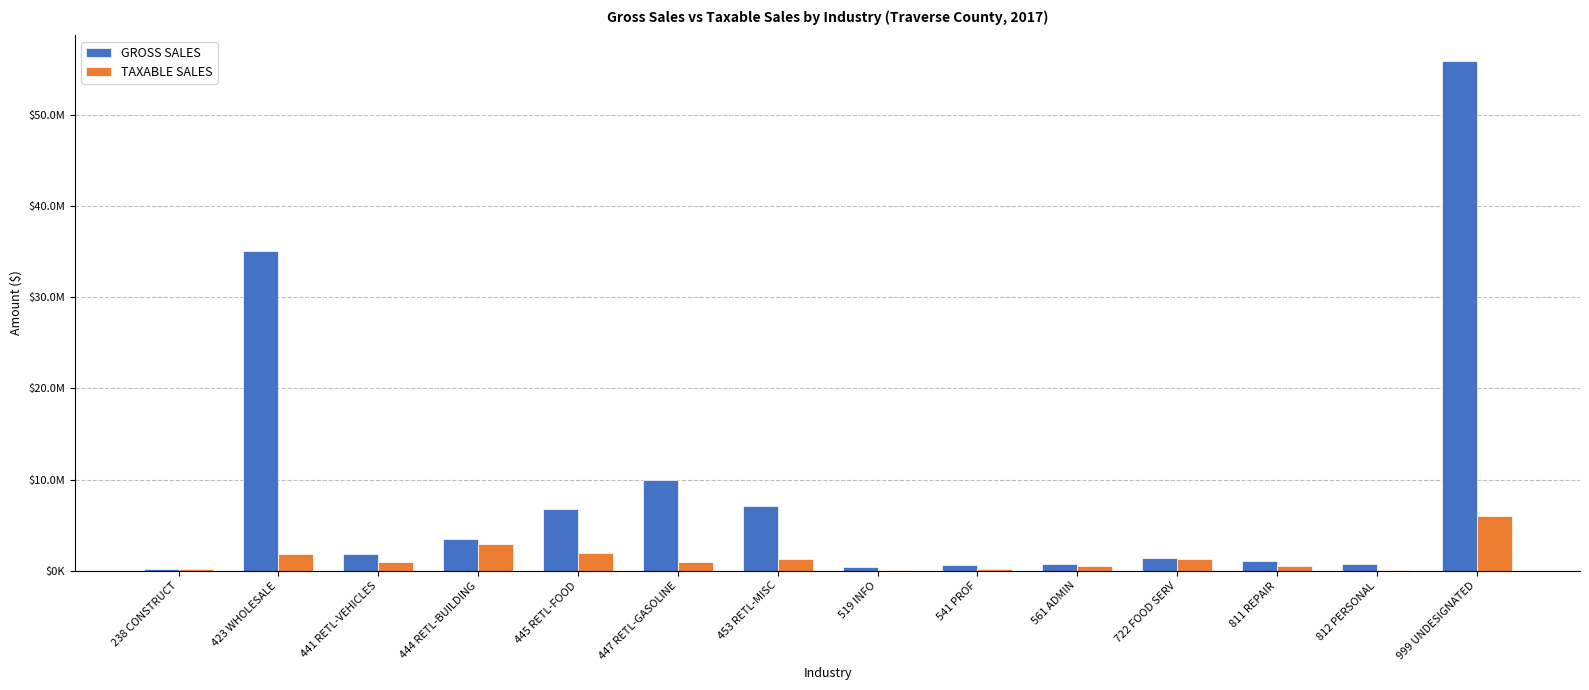

What position from the left is 722 FOOD SERV?

11